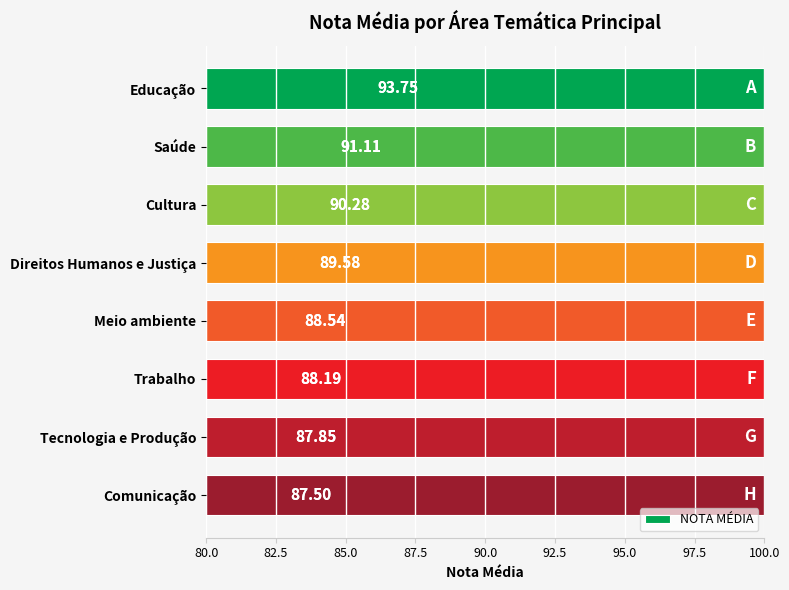

Does the chart contain stacked bars?

No